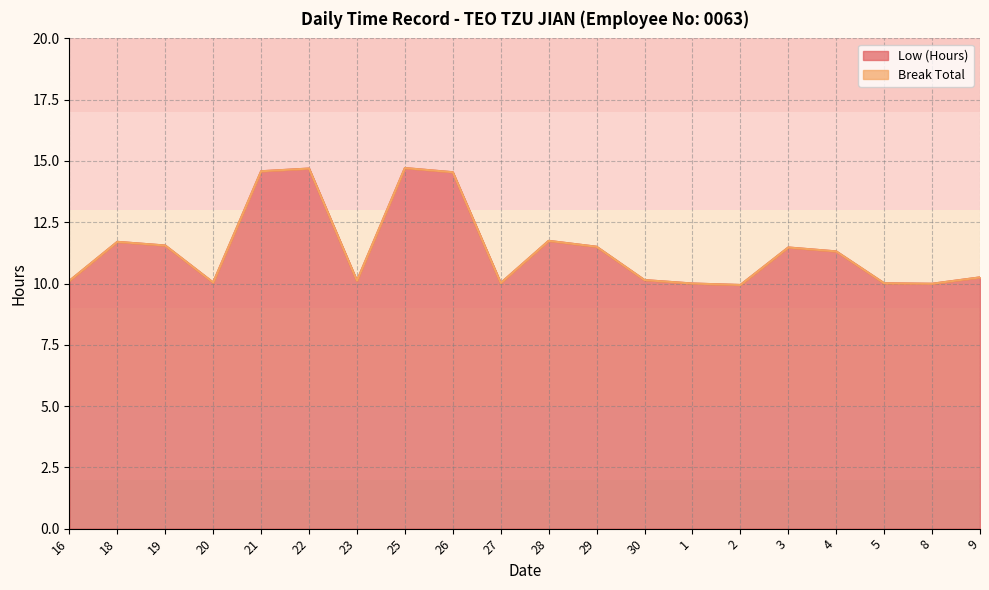

True or false: the data has more than 2 interior local peaks.

True